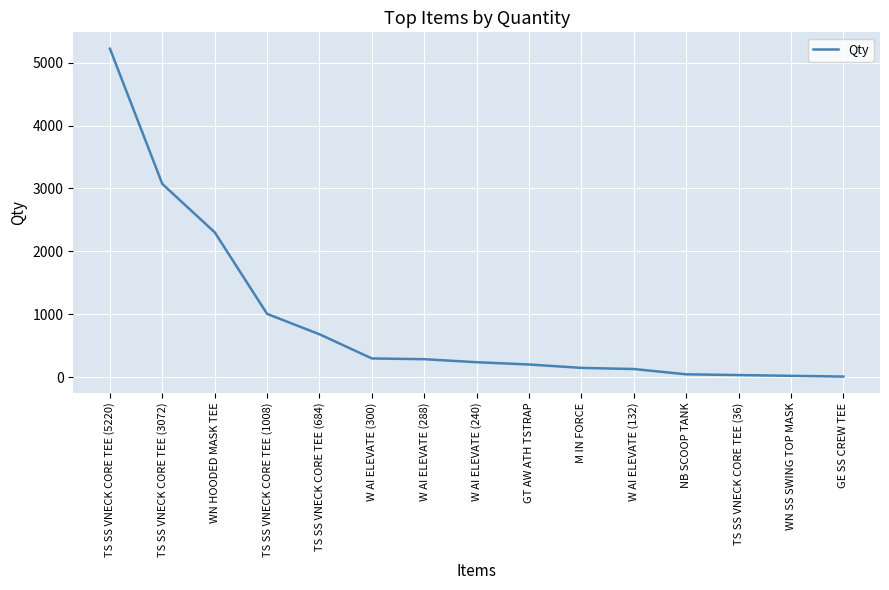

What is the maximum value shown in the chart?

5220